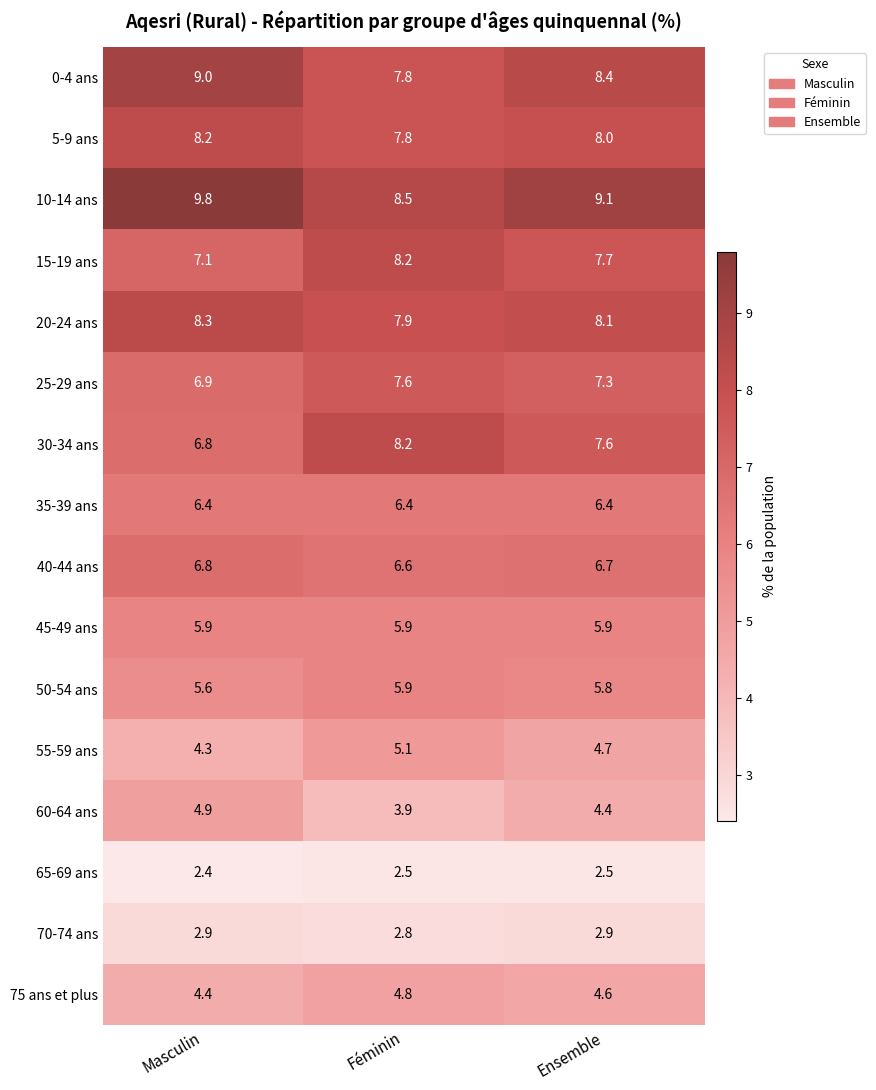

Which series changed the most between Masculin and Ensemble?

30-34 ans